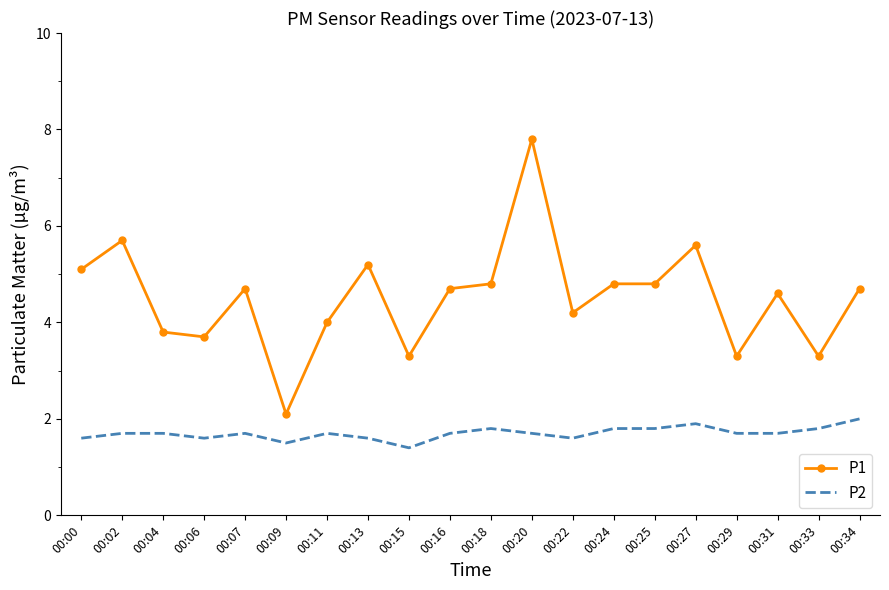

What is the difference between the highest and lowest values at 00:20?

6.1